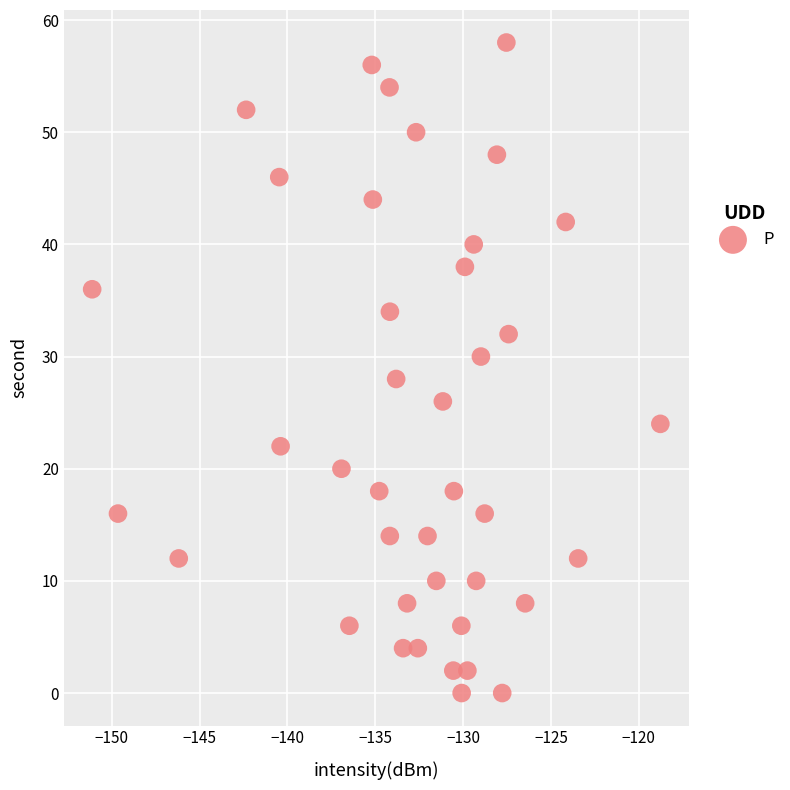

What is the range of Y values (max minus min)?

58